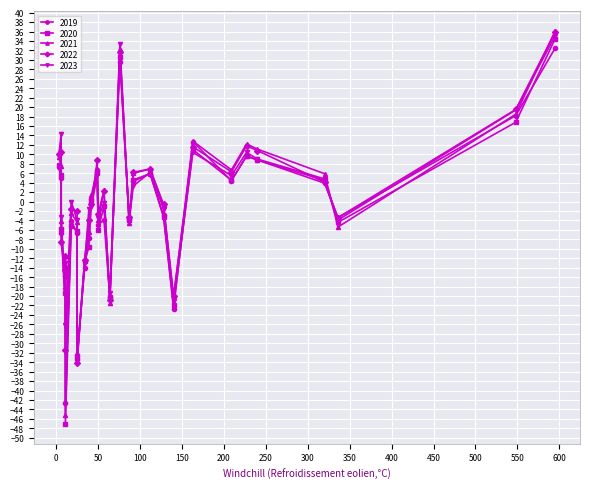

In 2020, how many points are lower than both neighbors (excluding endpoints)?

9